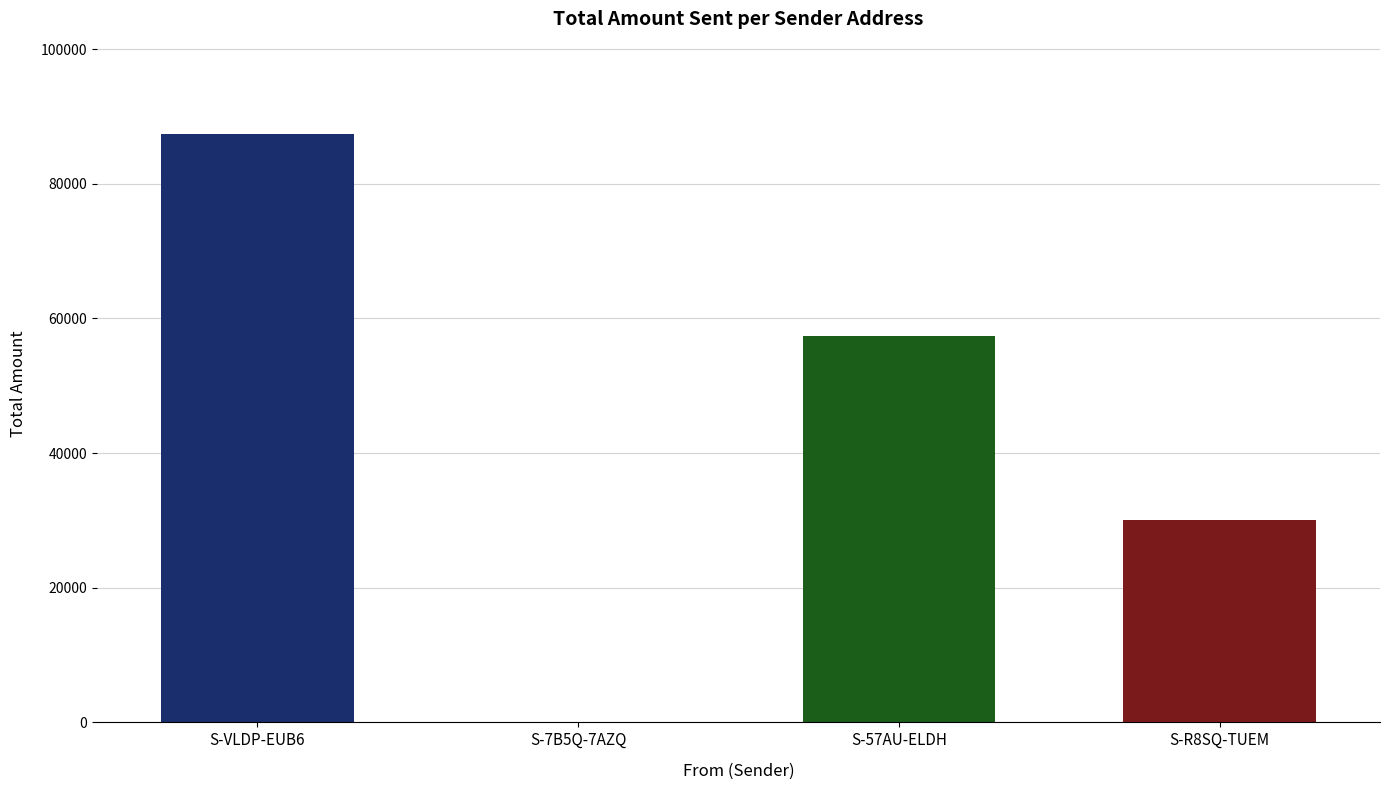

Between S-R8SQ-TUEM and S-VLDP-EUB6, which is larger?

S-VLDP-EUB6